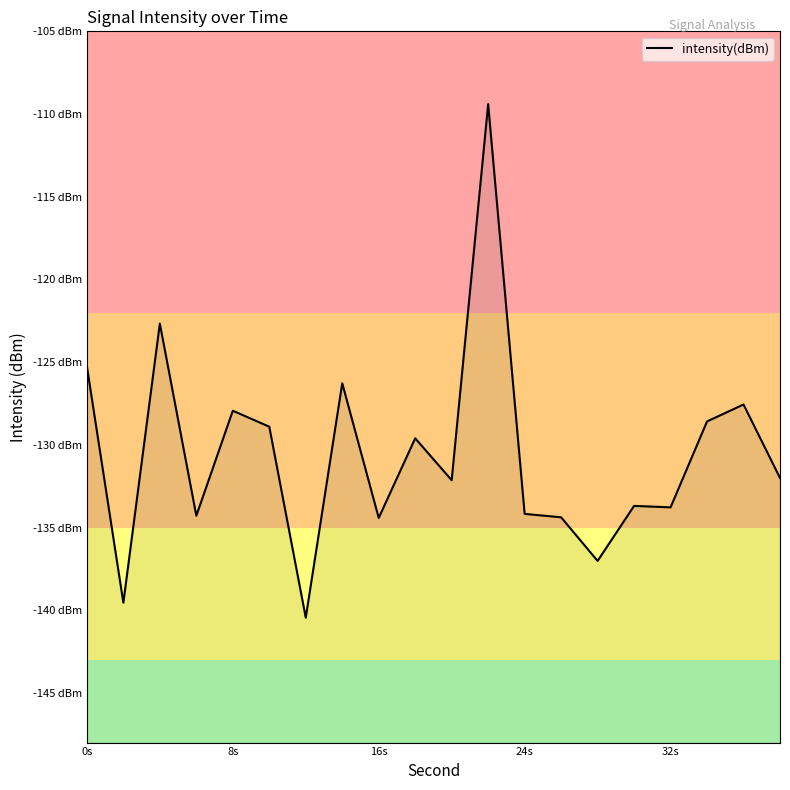

Is it true that the value at 0s is -205.3?

False